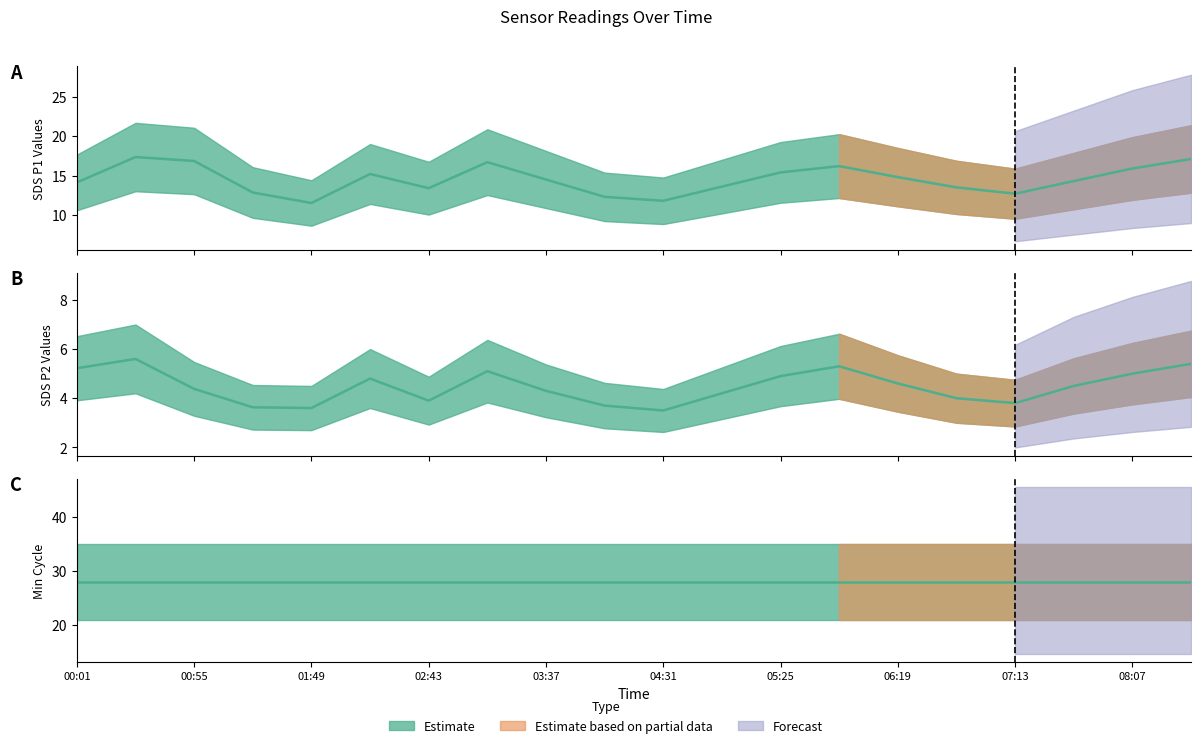

What is the value of the SDS_P2 point at the 18th from the left?

4.5